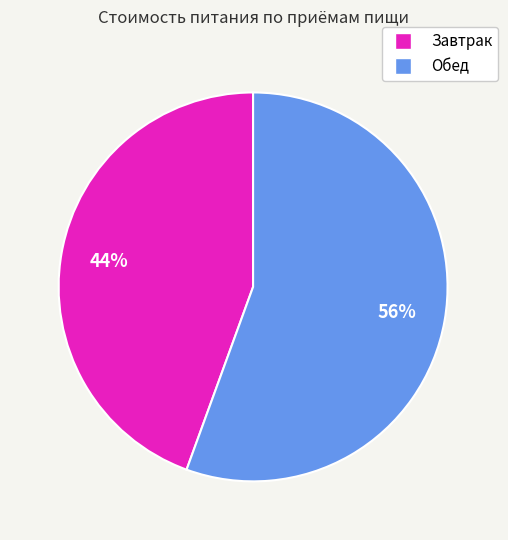

Which category has the smallest portion of the pie?

Завтрак